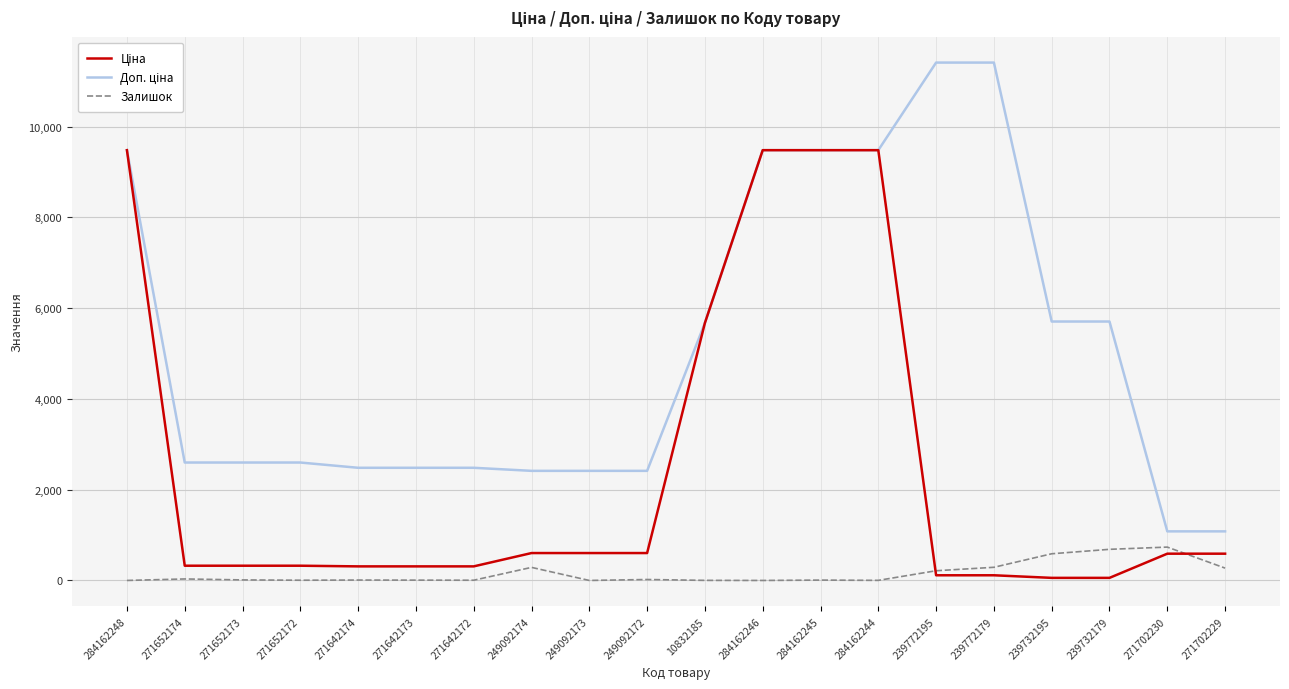

What is the spread (max minus min) of values at 284162248?

9480.1